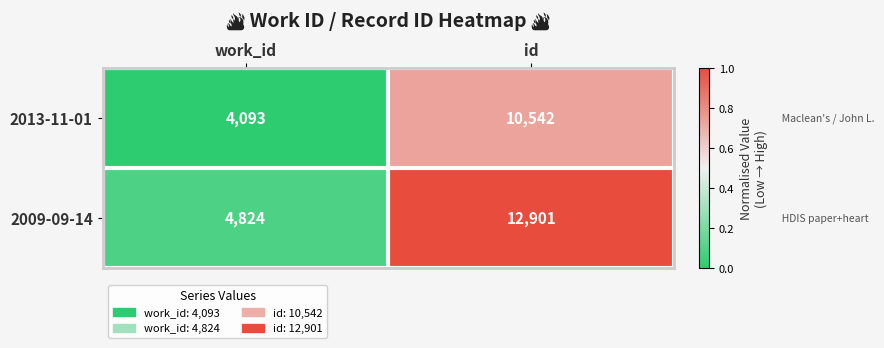

Where is 2013-11-01 nearest to the value 7317?

work_id